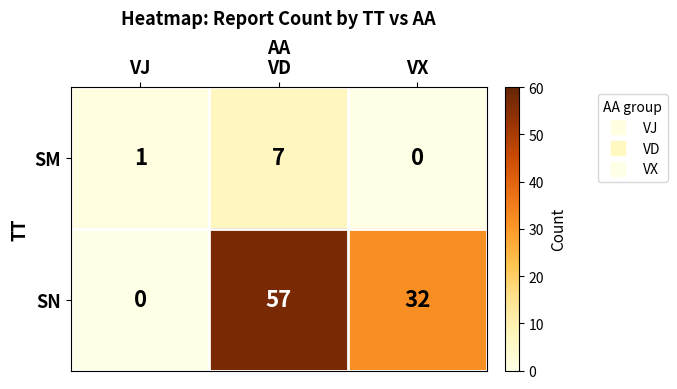

Reading right to left, transcribe all the data shown in this chart.

SM: VX=0	VD=7	VJ=1
SN: VX=32	VD=57	VJ=0